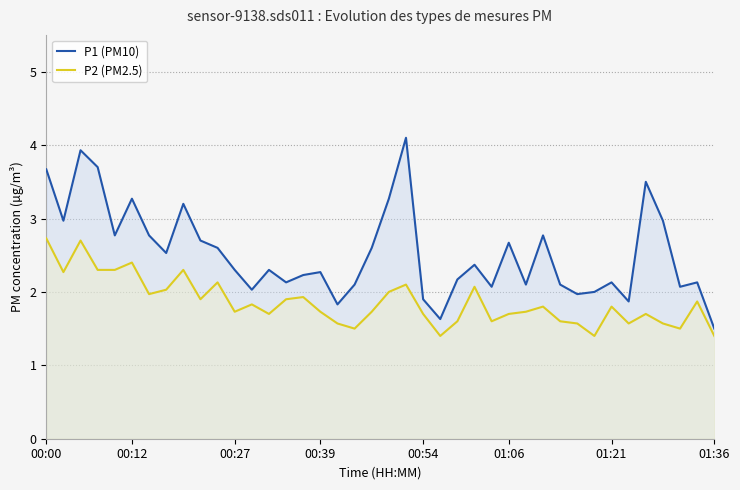

Which series has the largest total across all categories?

P1 (PM10)